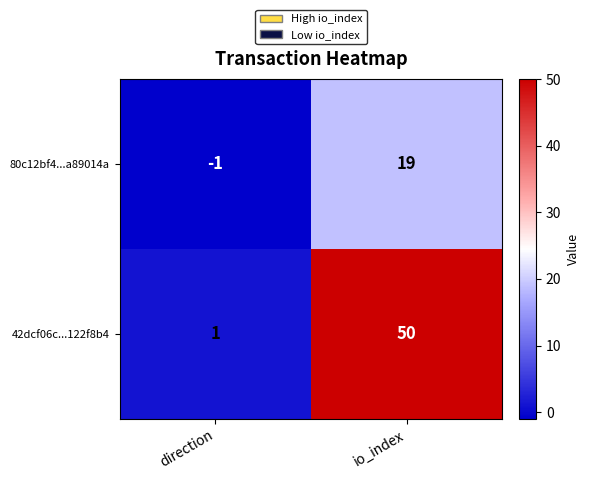

Is it true that 42dcf06c...122f8b4 equals 50 at io_index?

True